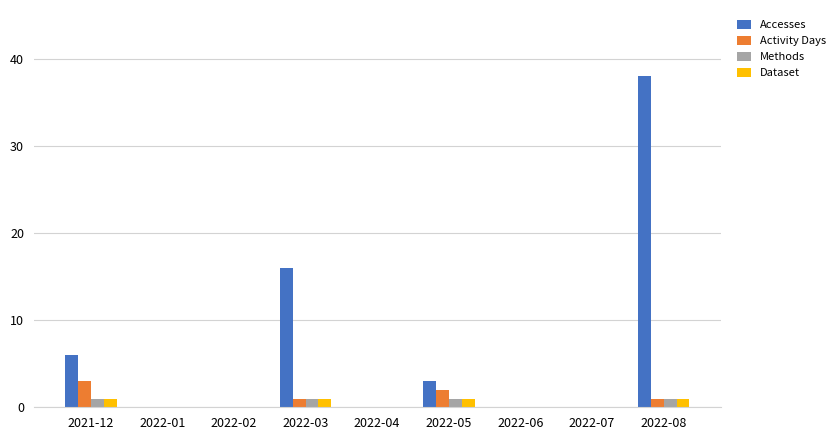

Count the number of data series in this chart.

4